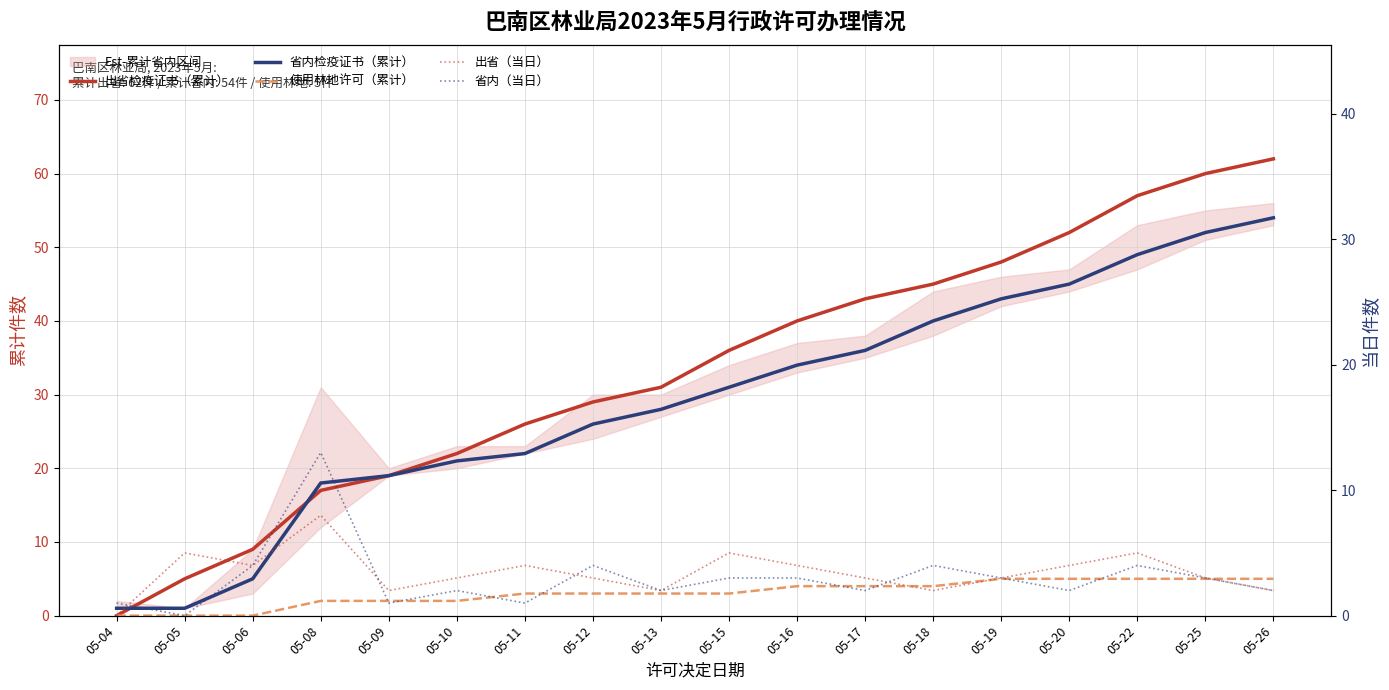

What is the sum of the 省内检疫证书（累计） values at 05-05 and 05-22?

50